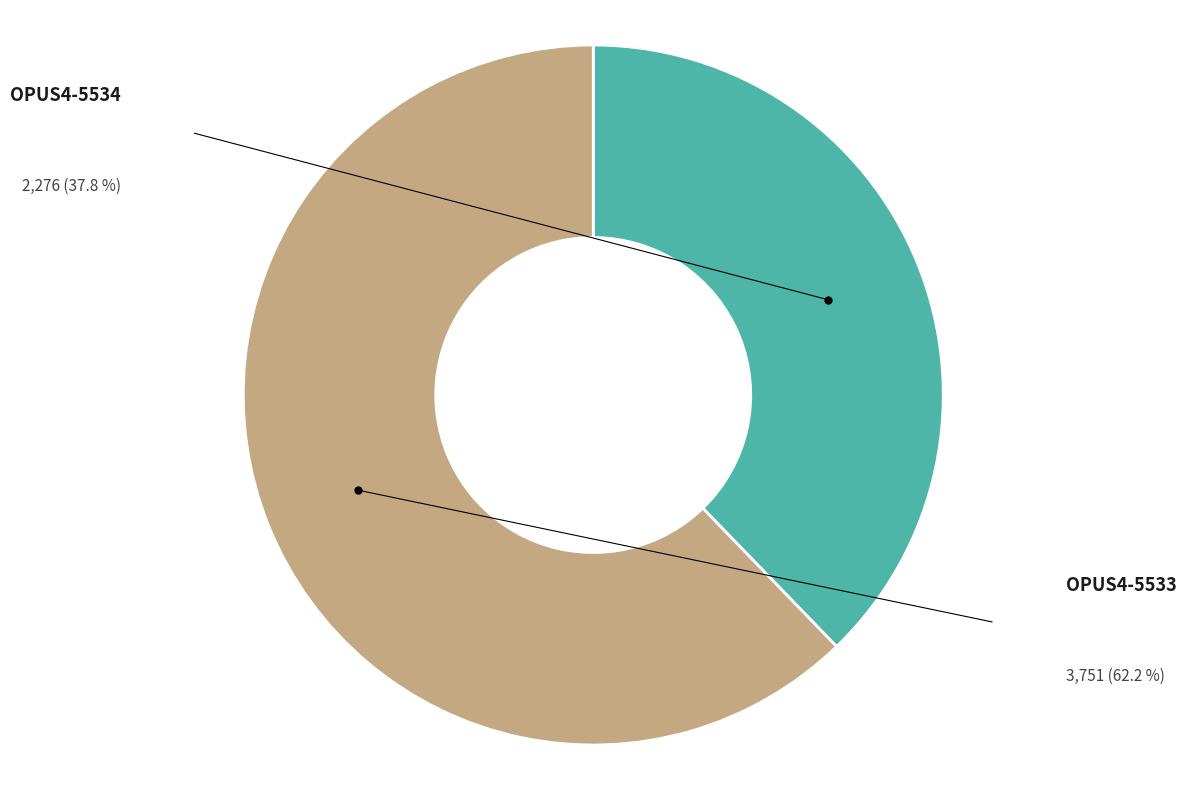

What percentage do OPUS4-5533 and OPUS4-5534 together represent?

100.0%